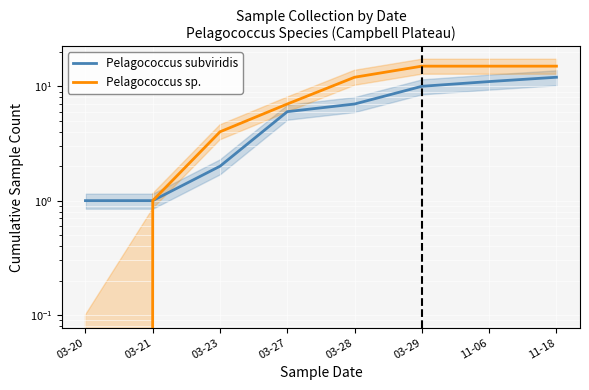

Which series has the widest spread of values?

Pelagococcus sp.